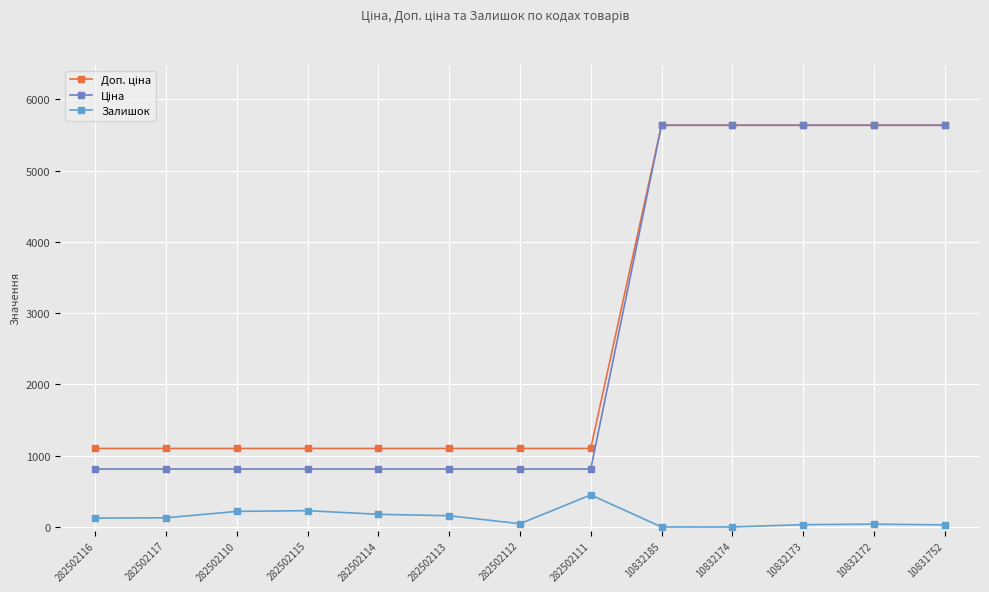

At which category is the sum across all series the highest?

10832172